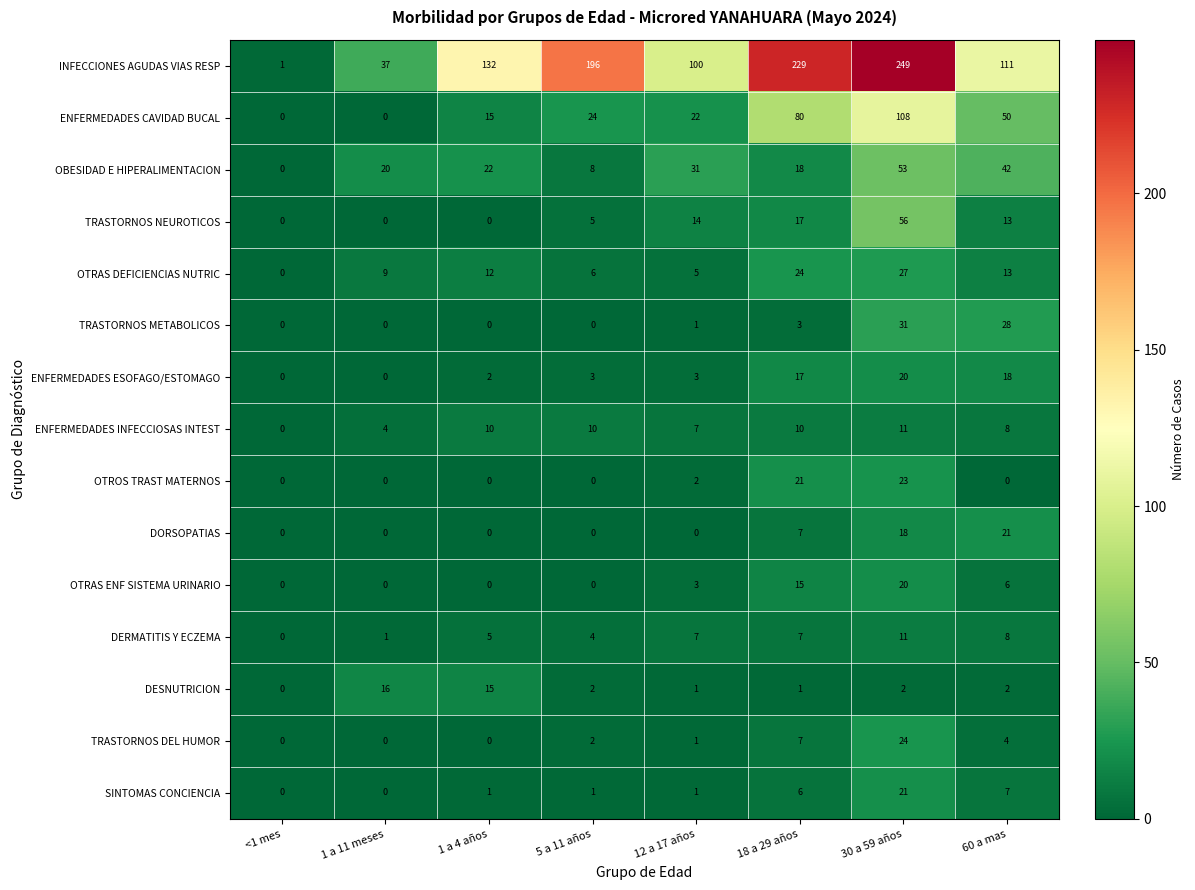

What is the greatest value displayed?

249